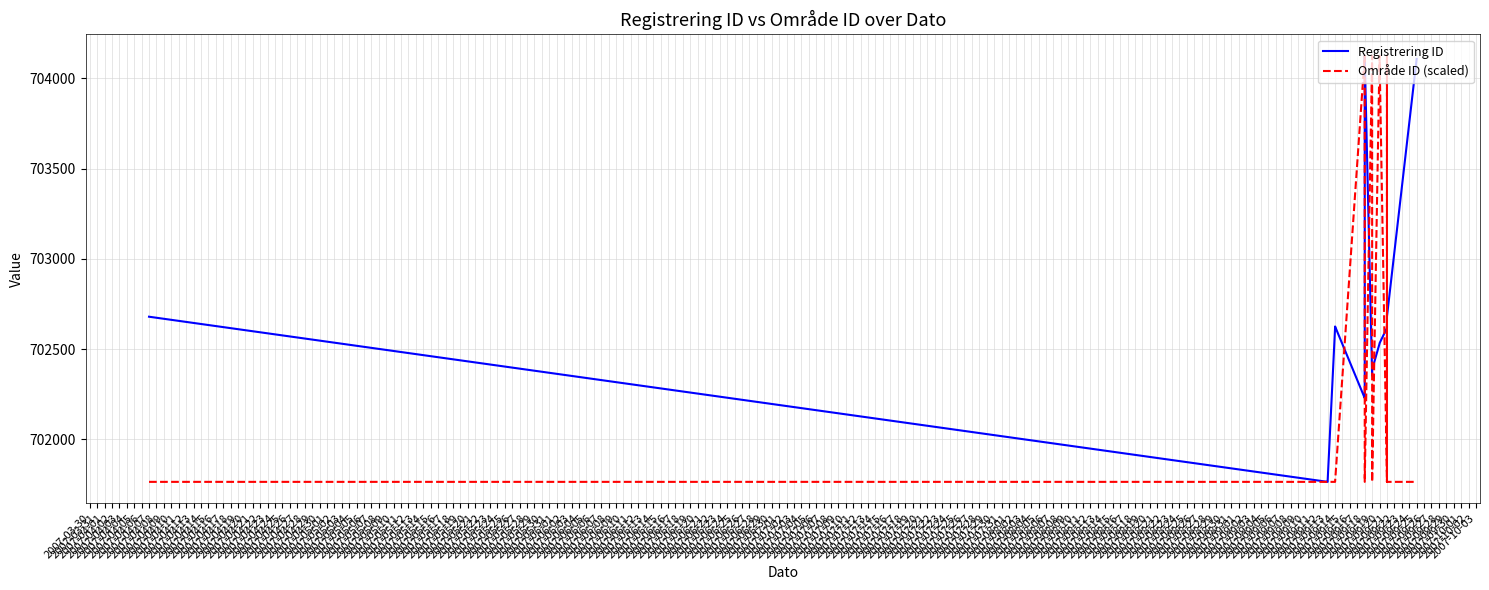

Where is Registrering ID nearest to the value 702945?

2007-09-21